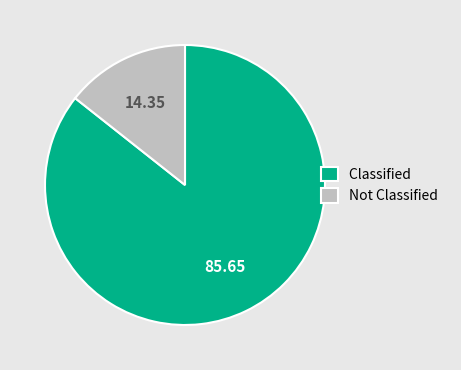

Does any single category account for the majority?

Yes